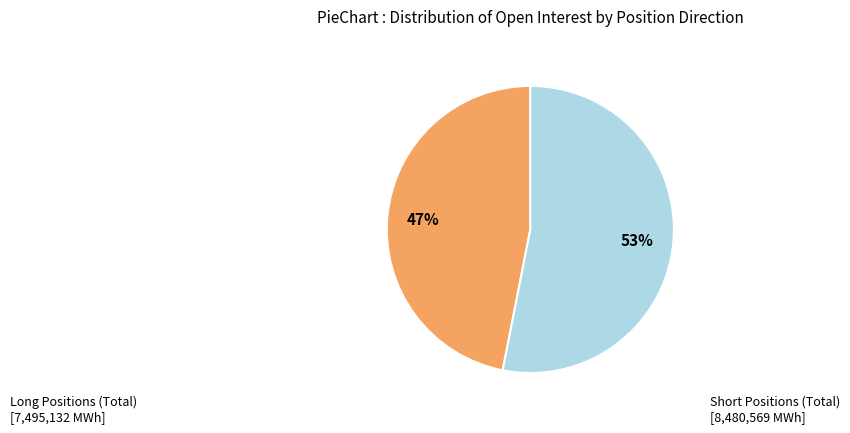

To the nearest percent, what is the average slice percentage?

50%